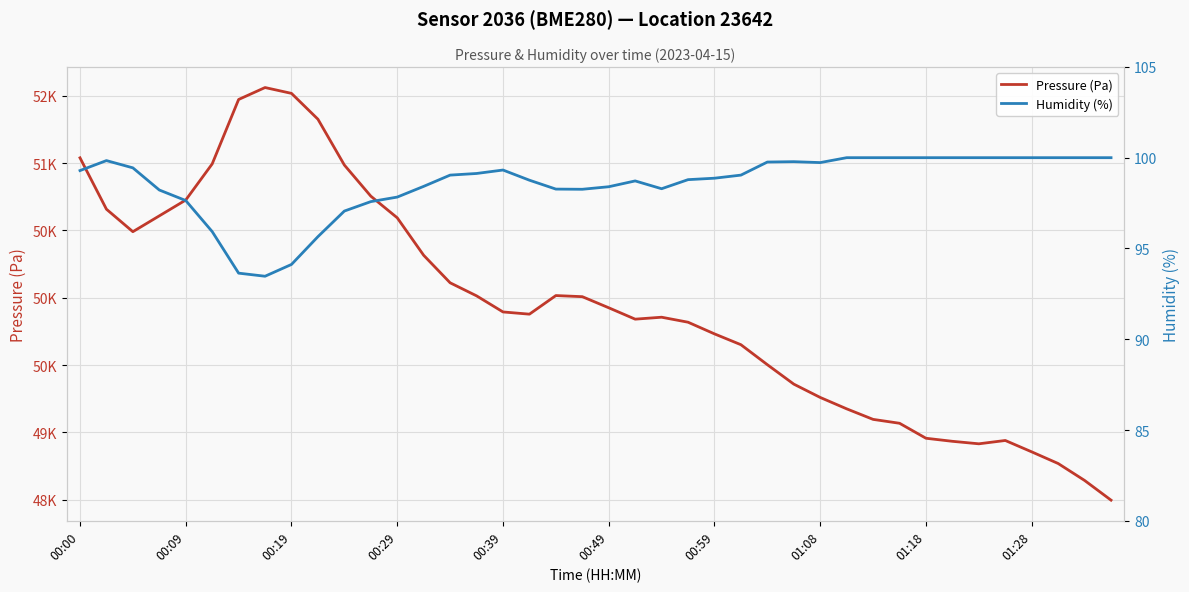

How many interior local valleys does the Humidity (%) series have?

4